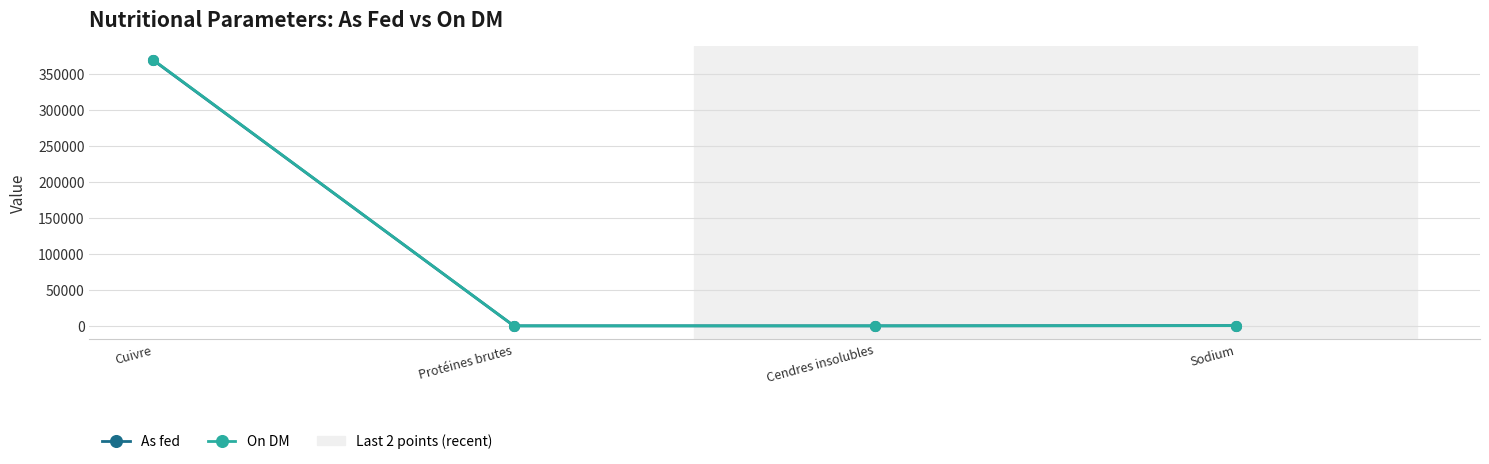

Which series has the widest spread of values?

On DM